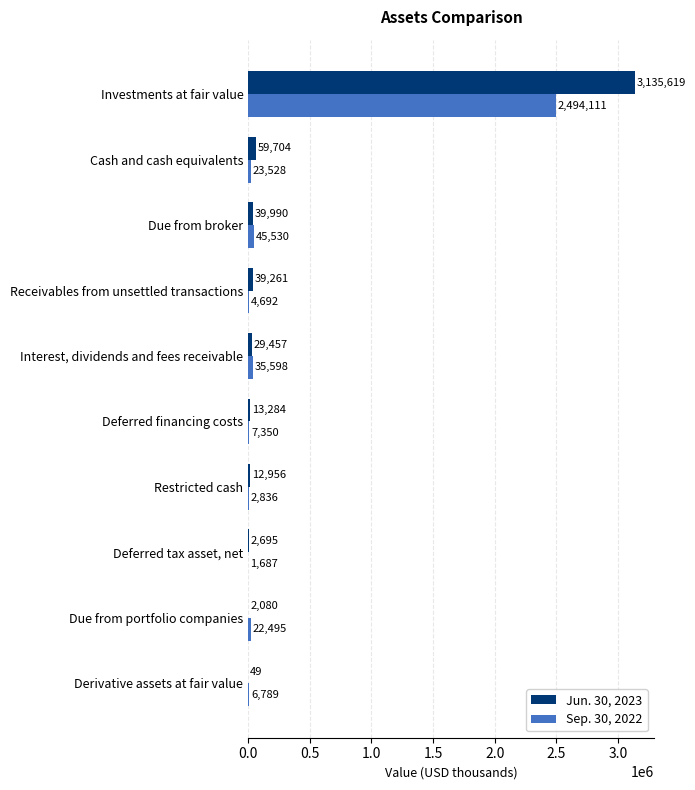

Between Restricted cash and Receivables from unsettled transactions, which series saw the biggest shift?

Jun. 30, 2023